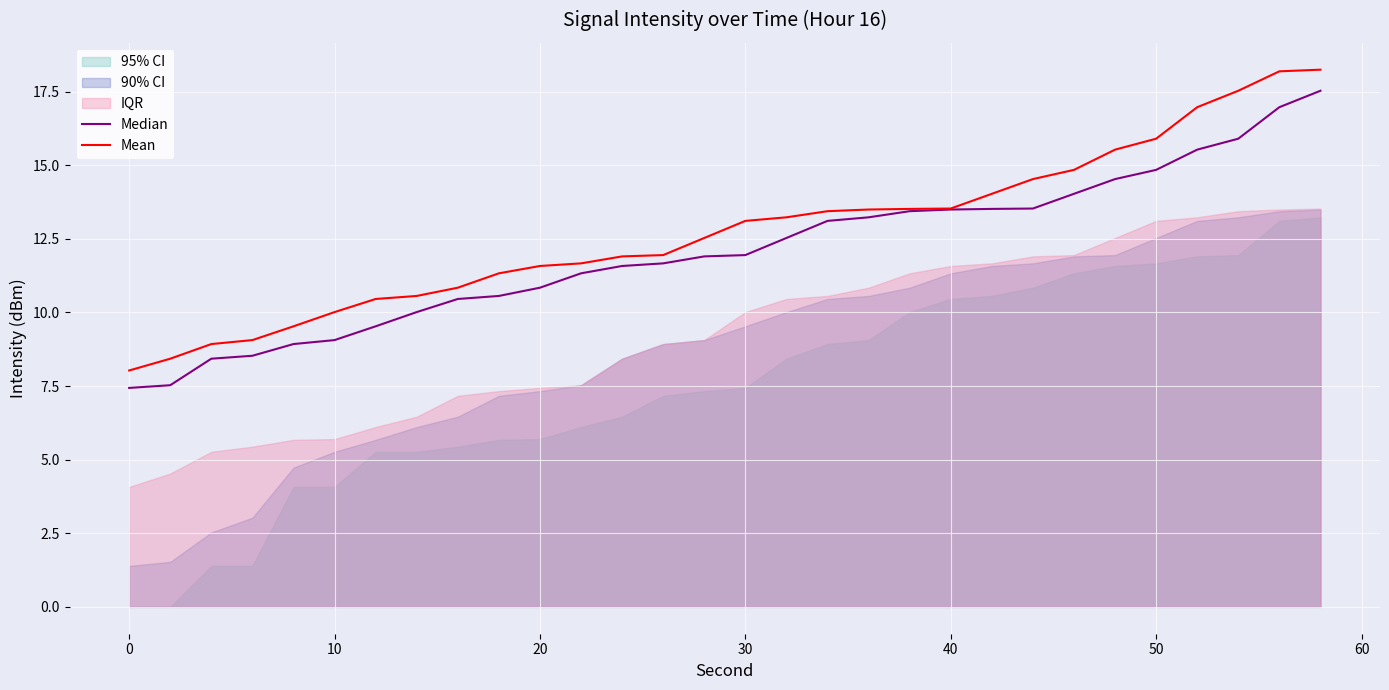

True or false: Mean and Median cross at least once.

False